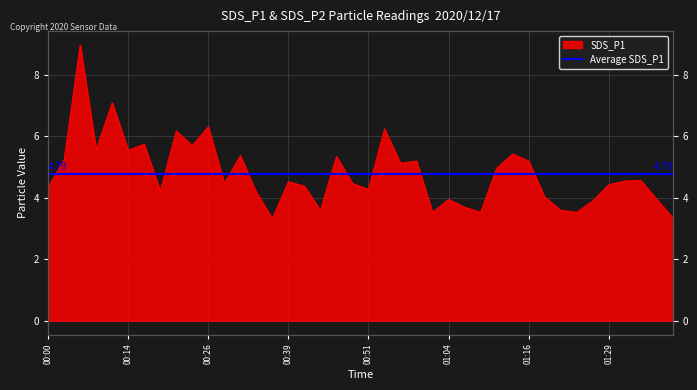

Rank the categories by value from lowest to highest.

00:36, 01:39, 01:01, 01:09, 01:24, 00:44, 01:21, 01:06, 01:27, 01:04, 01:37, 01:19, 00:34, 00:19, 00:51, 00:00, 00:41, 01:29, 00:29, 00:49, 00:39, 01:32, 01:34, 01:11, 00:56, 00:59, 01:16, 00:03, 00:46, 00:31, 01:14, 00:14, 00:09, 00:24, 00:16, 00:21, 00:54, 00:26, 00:11, 00:06